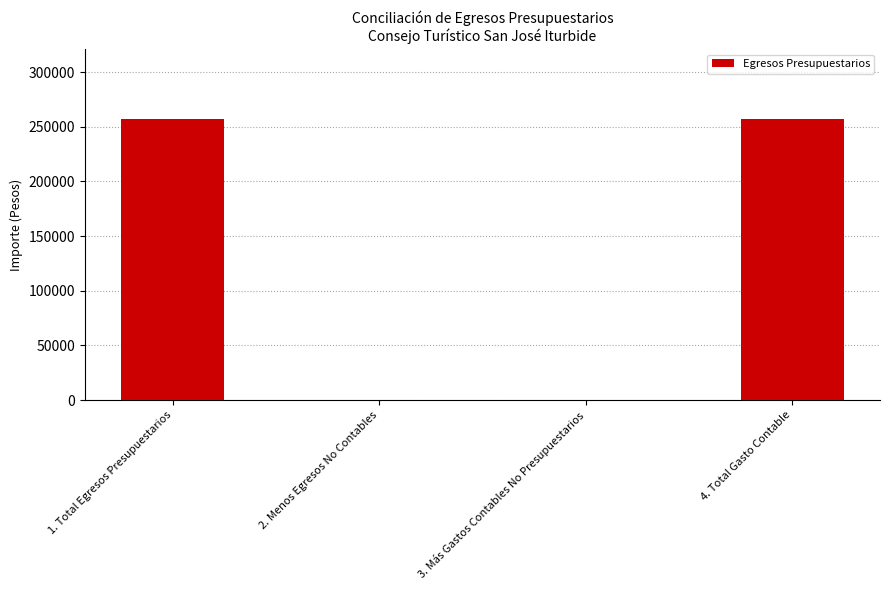

What is the maximum value shown in the chart?

256782.4